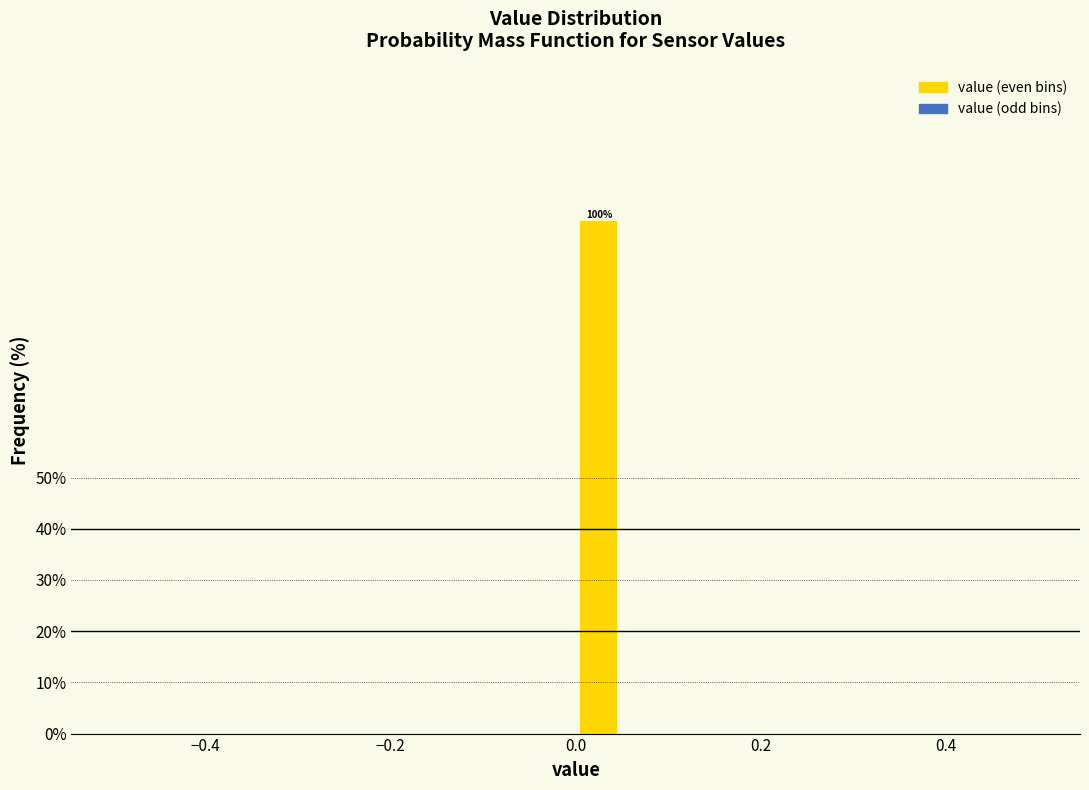

Read against the x-axis, roughly where is the centre of the tallest bar?

0.02